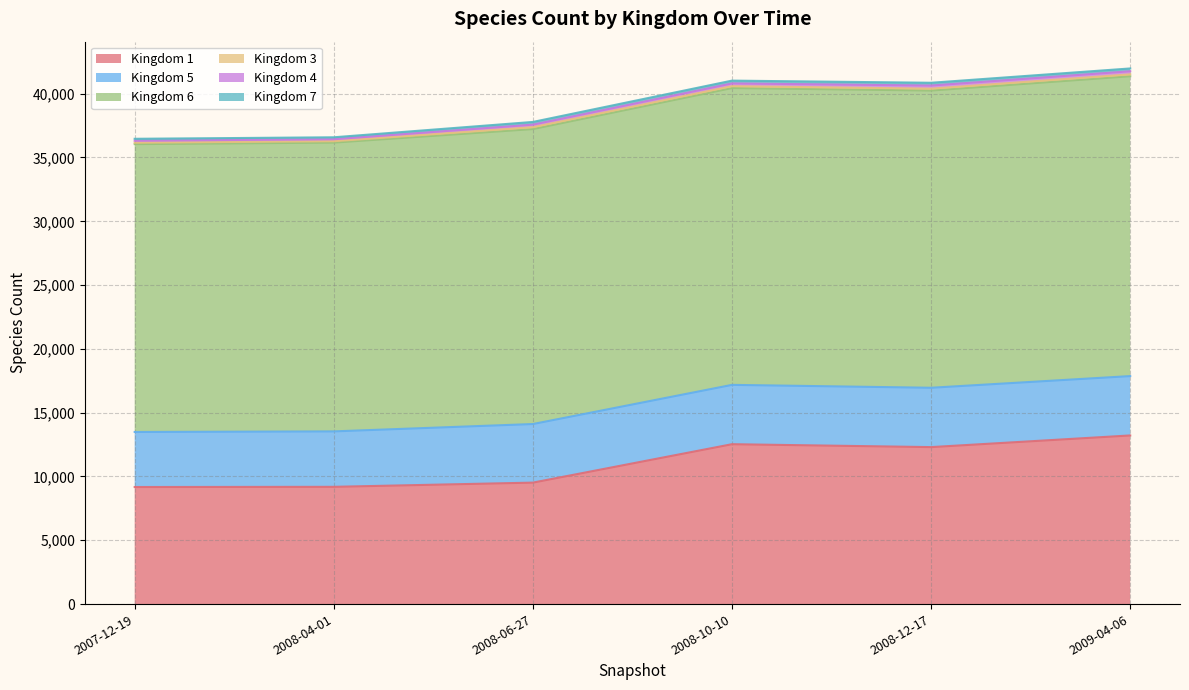

The value of Kingdom 1 at 2008-12-17 is 6628. True or false?

False